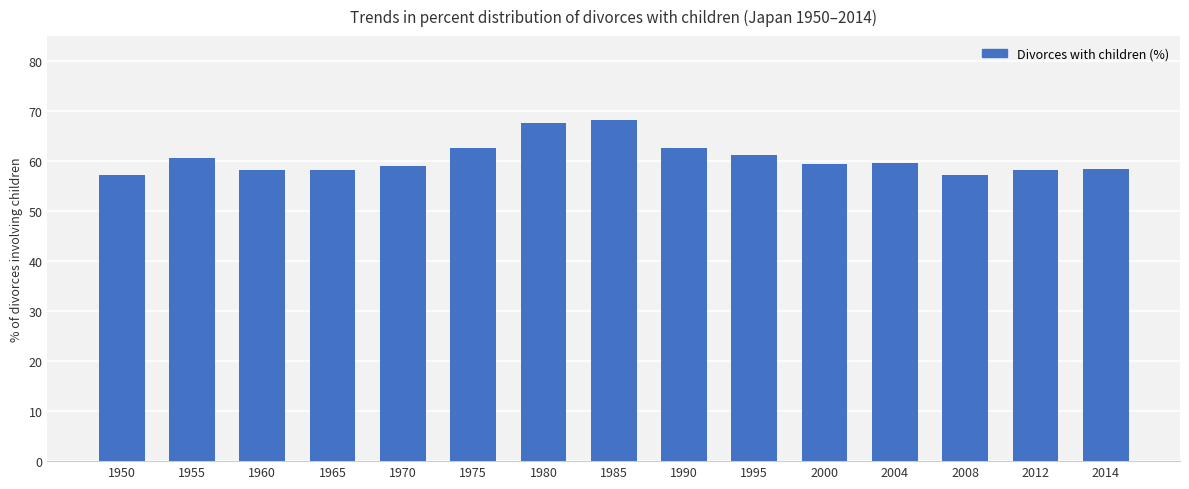

What is the difference between the second highest and minimum values?

10.3